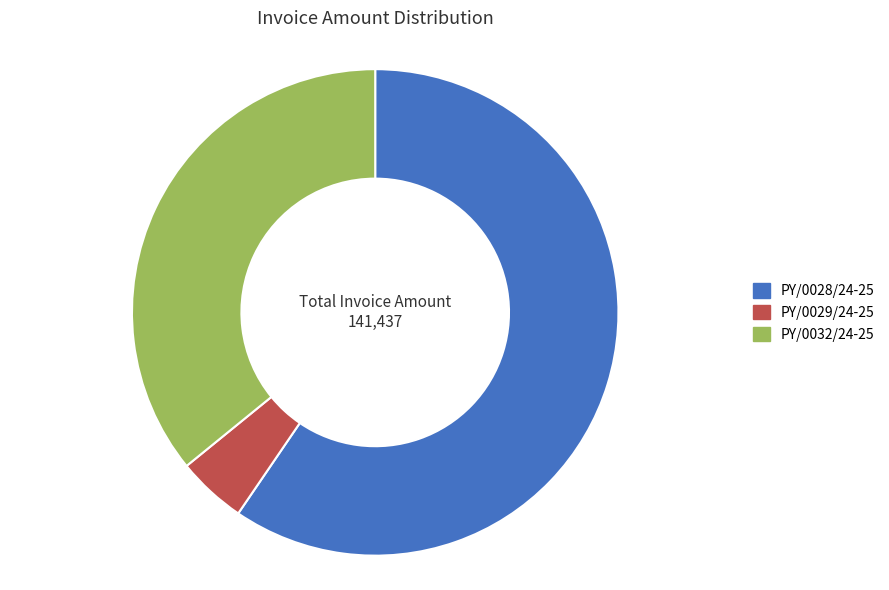

Rank the categories by value from highest to lowest.

PY/0028/24-25, PY/0032/24-25, PY/0029/24-25